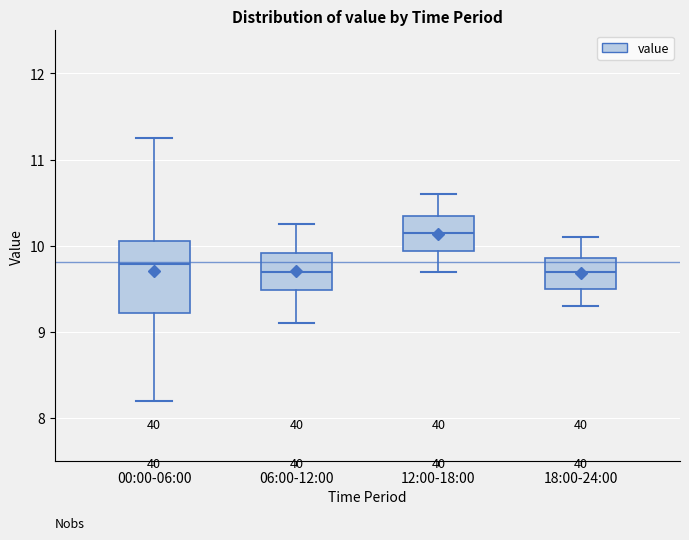

Which box's median line is the highest?

12:00-18:00